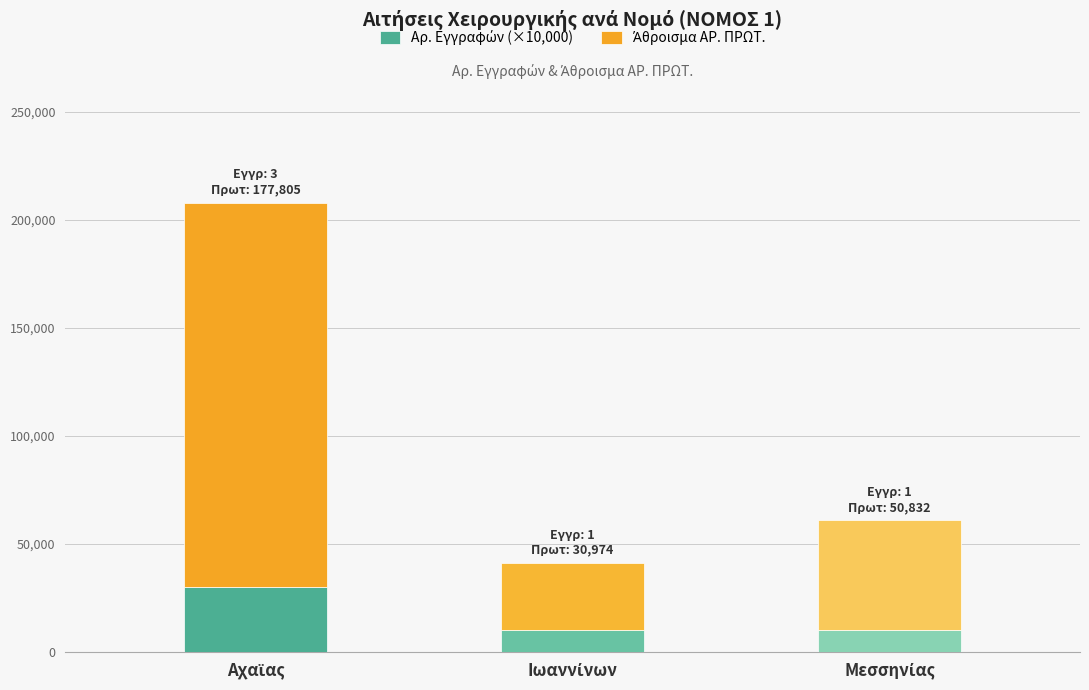

The value of Άθροισμα ΑΡ. ΠΡΩΤ. at Ιωαννίνων is 14347. True or false?

False